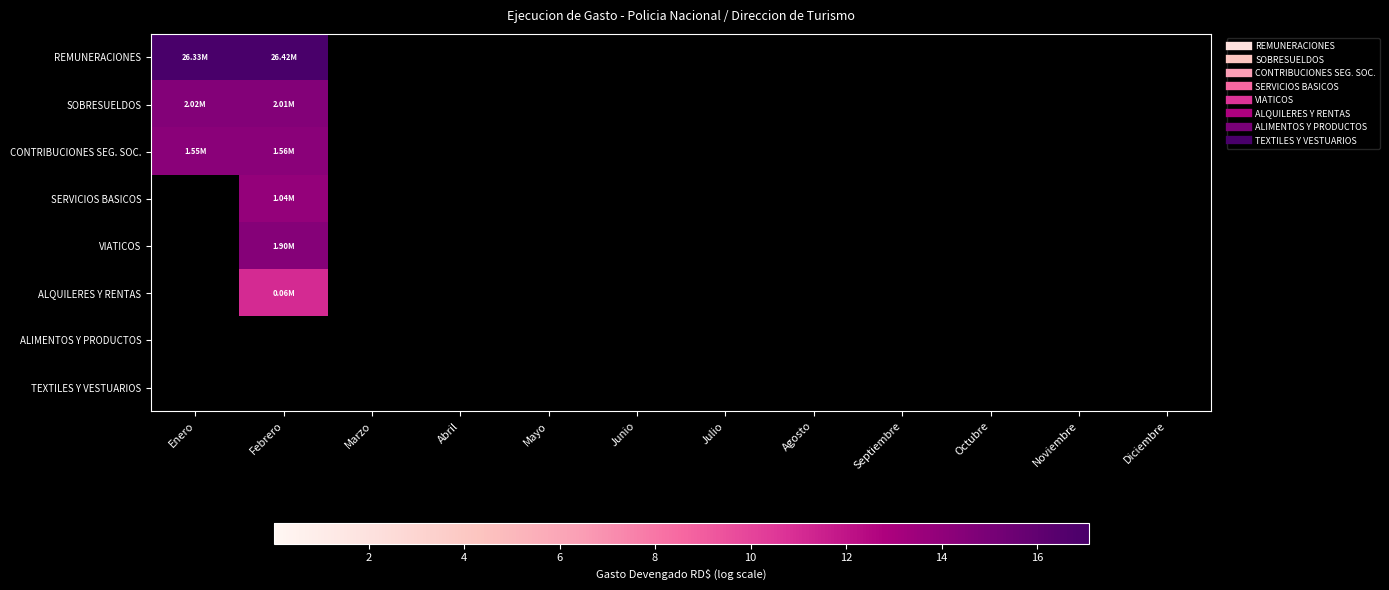

At which category does the chart reach its minimum across all series?

Marzo